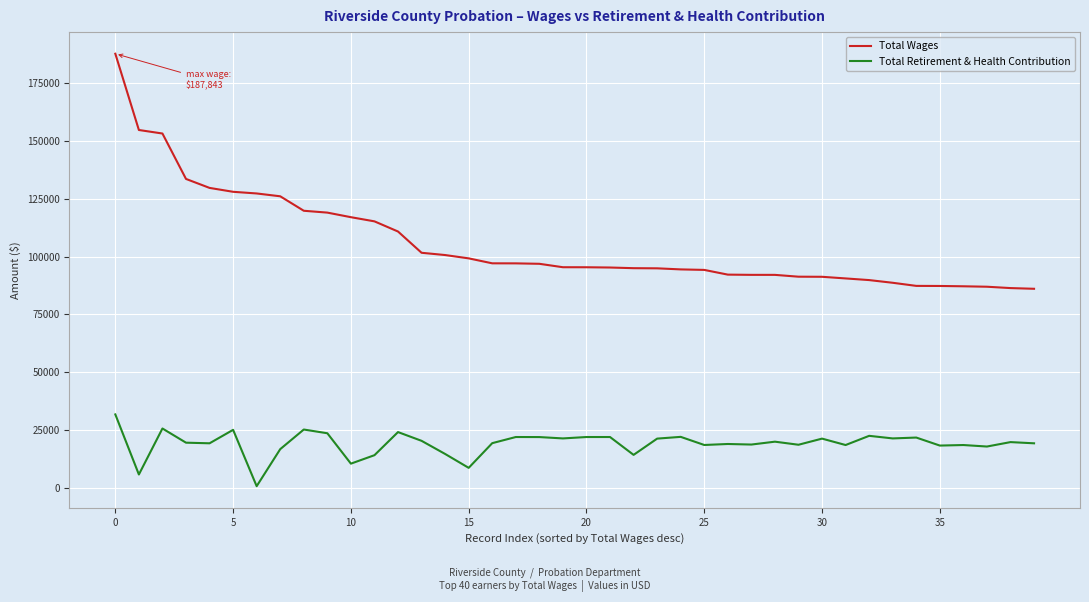

What is the maximum value shown in the chart?

187843